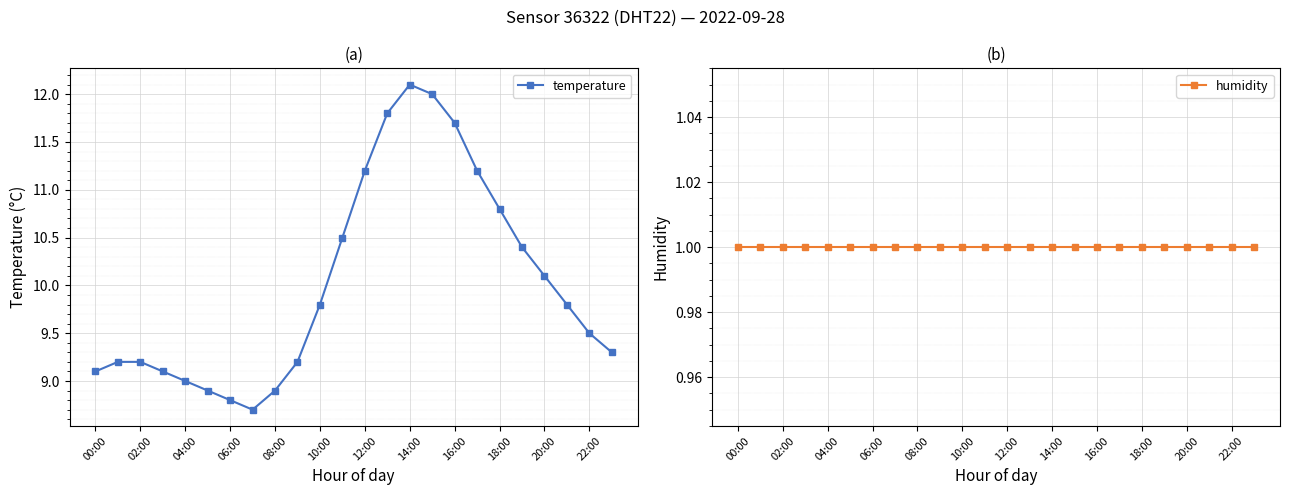

What is the difference between the maximum and minimum values in the temperature series?

3.4